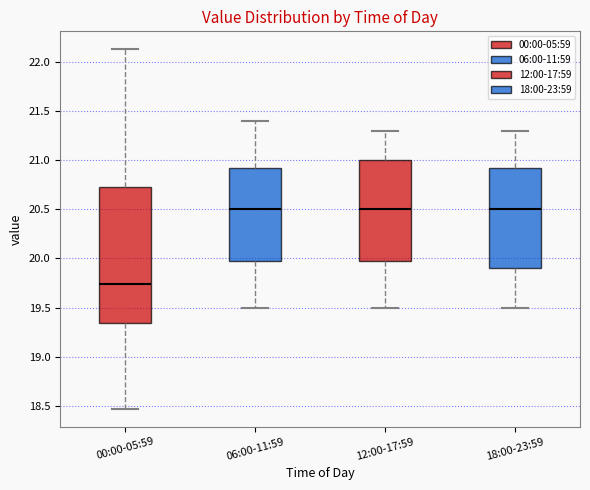

Where is the upper edge of the box for 06:00-11:59 on the y-axis? The values are not printed on the chart, so give them approximately, as read against the axis.

20.95